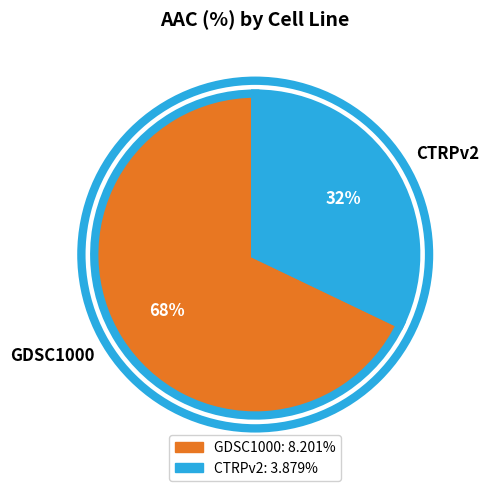

How many slices are in this pie chart?

2